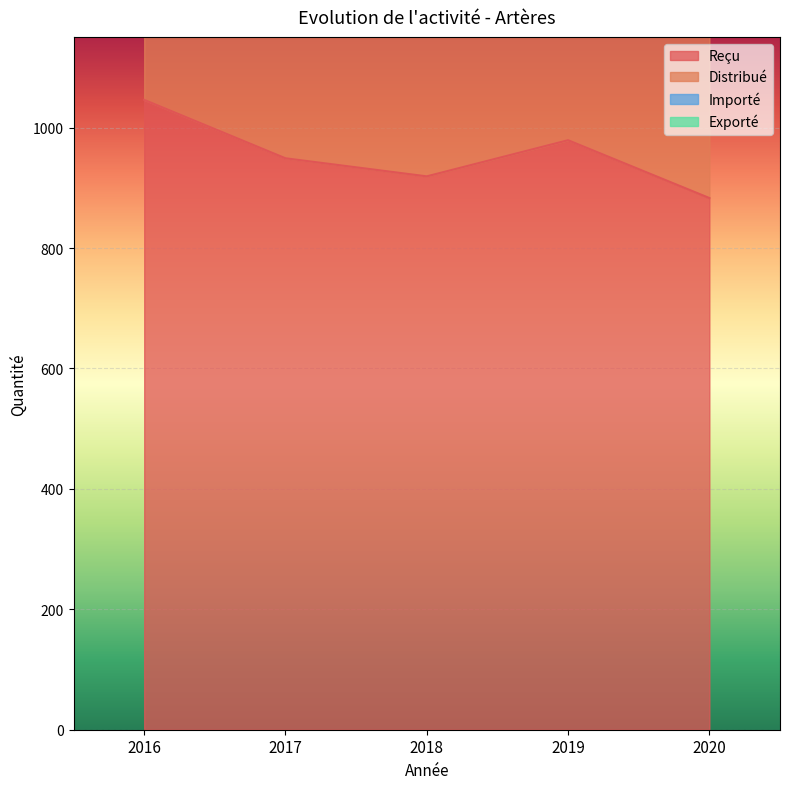

What is the spread (max minus min) of values at 2020?

862